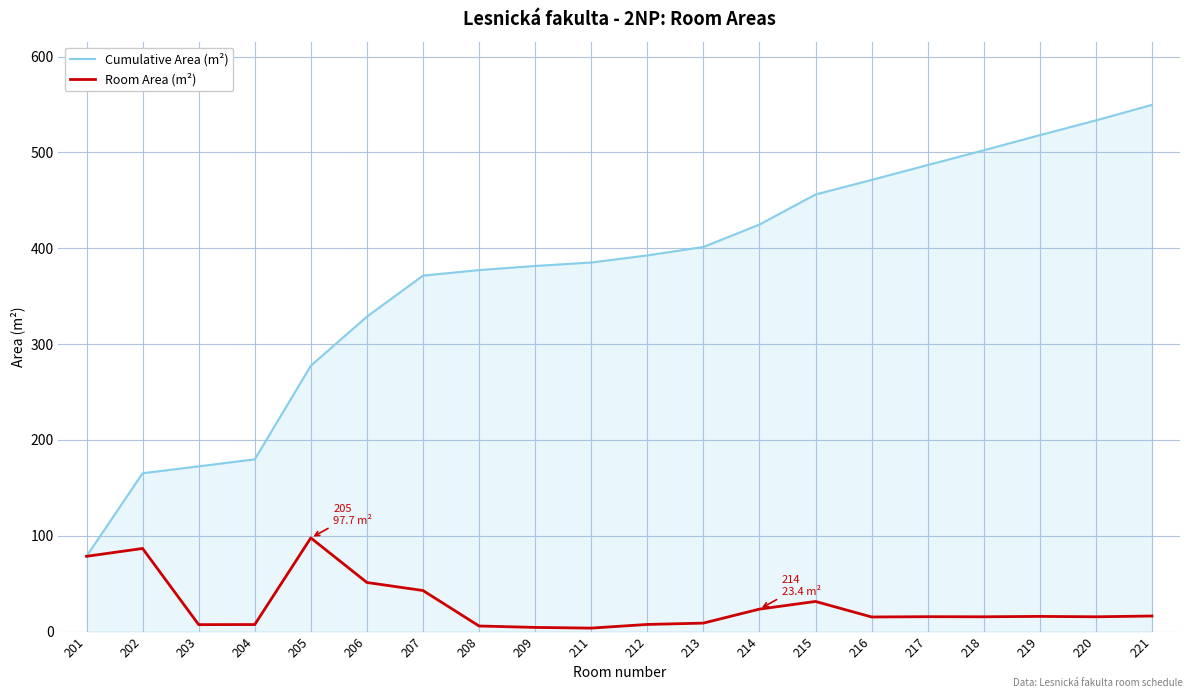

Is the value of Cumulative Area (m²) at 221 greater than the value of Room Area (m²) at 216?

Yes